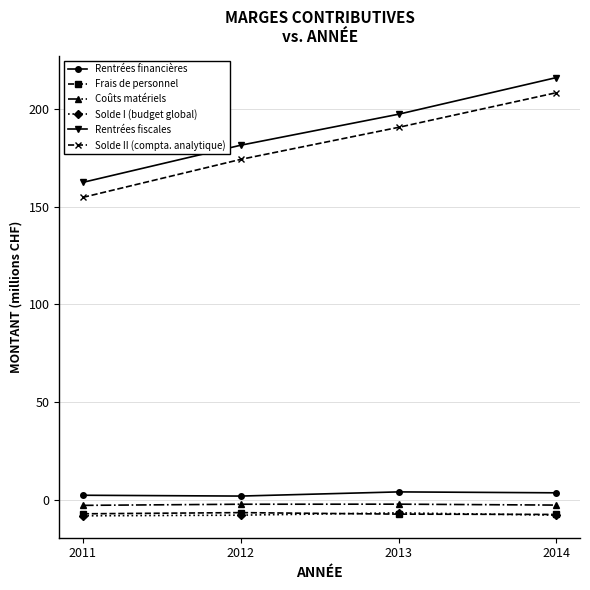

What is the value of the Solde I (budget global) point at the 3rd from the left?

-6.8